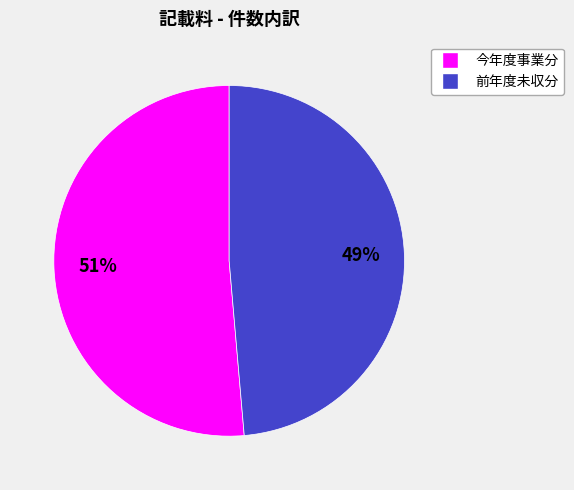

Rank the categories by value from highest to lowest.

今年度事業分, 前年度未収分